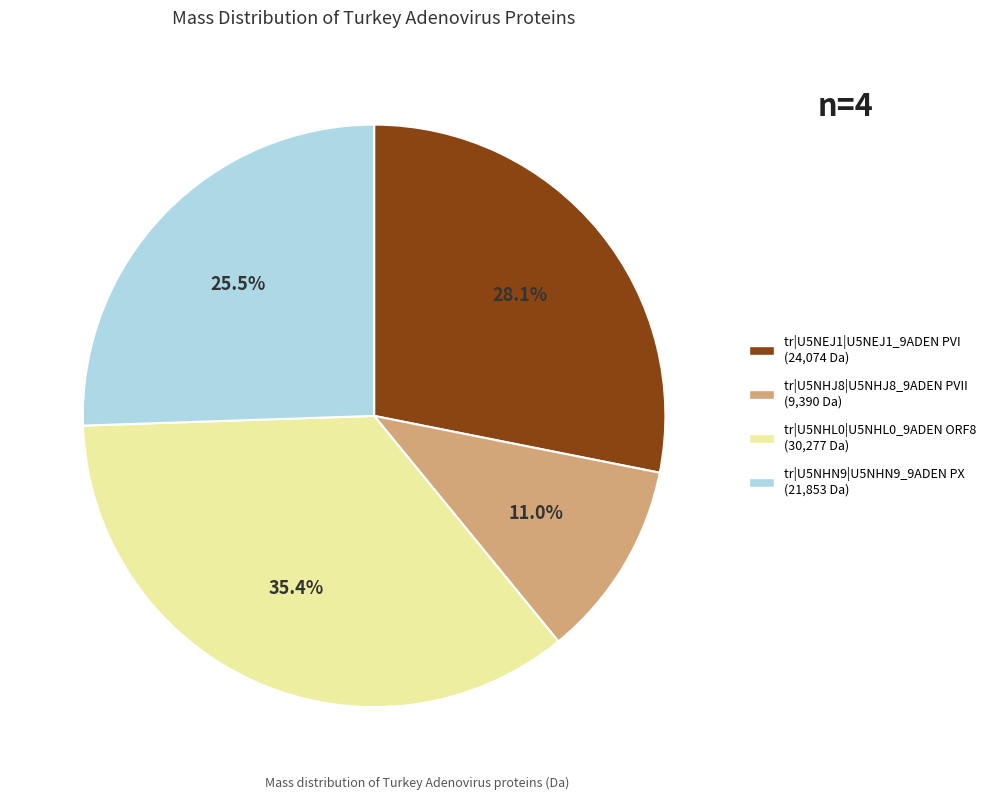

True or false: tr|U5NHN9|U5NHN9_9ADEN PX accounts for 39% of the total.

False